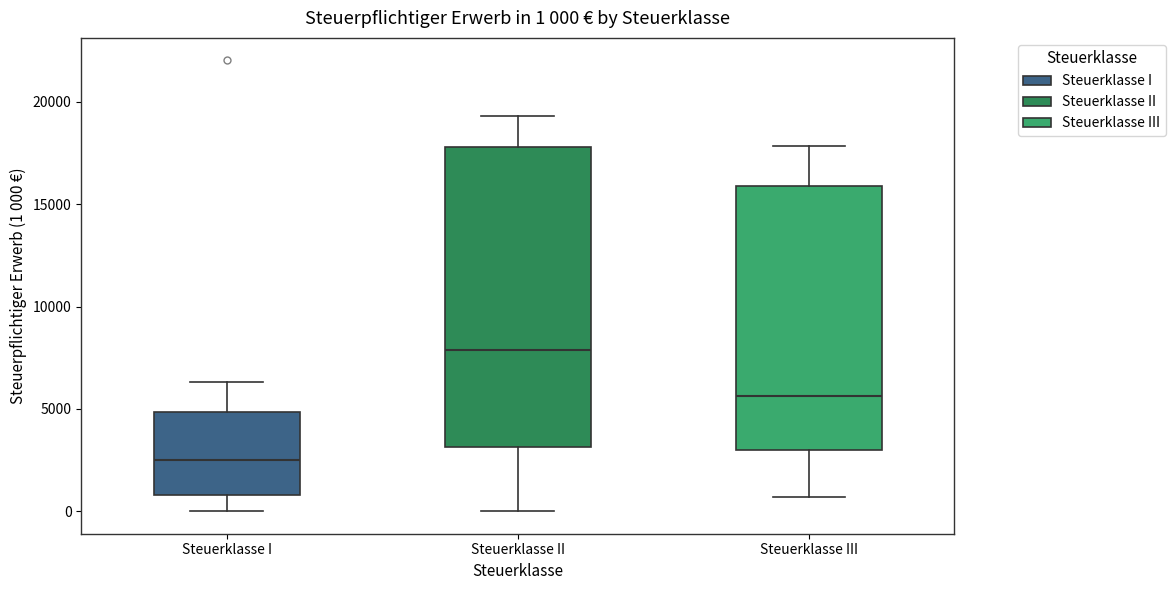

Which box's median line is the highest?

Steuerklasse II